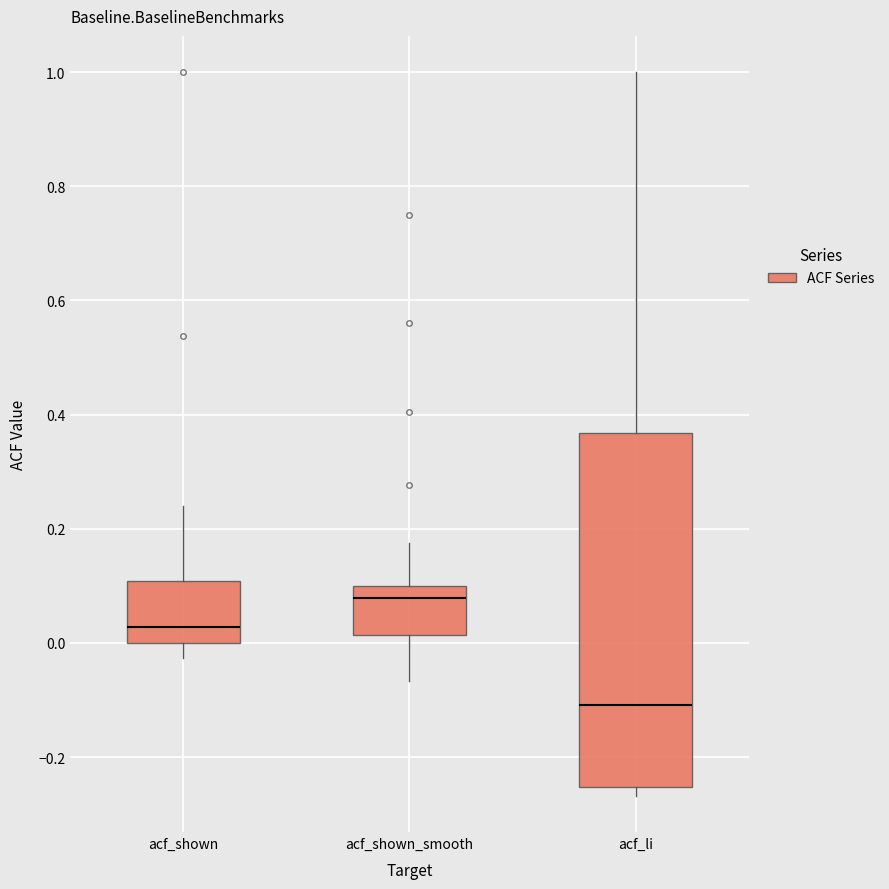

Which box has the highest median line?

acf_shown_smooth